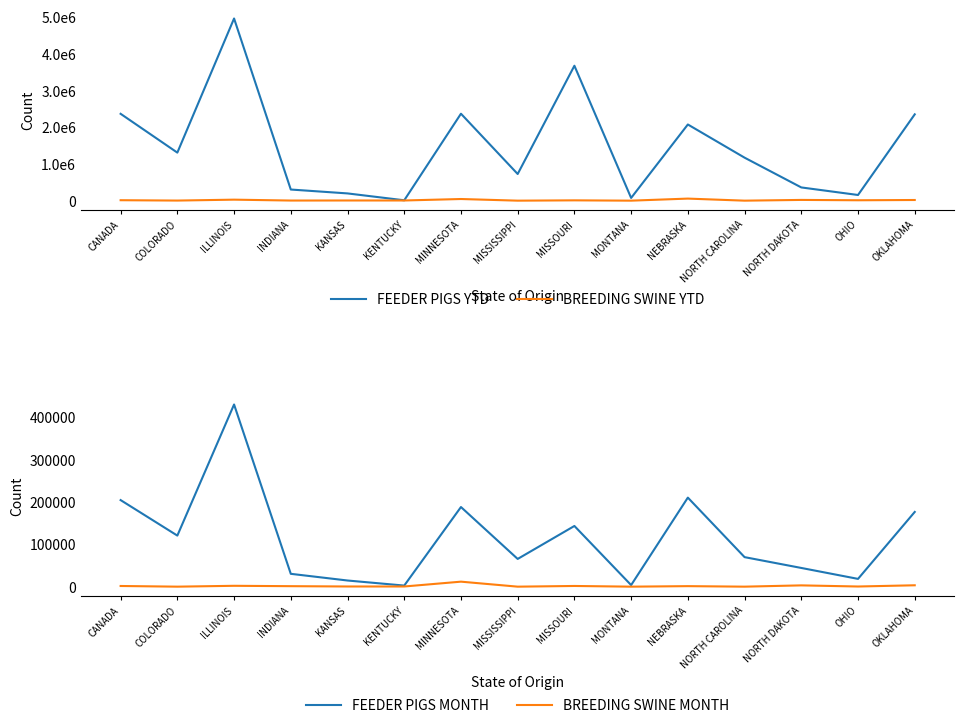

At which category does BREEDING SWINE MONTH reach its first local valley?

COLORADO